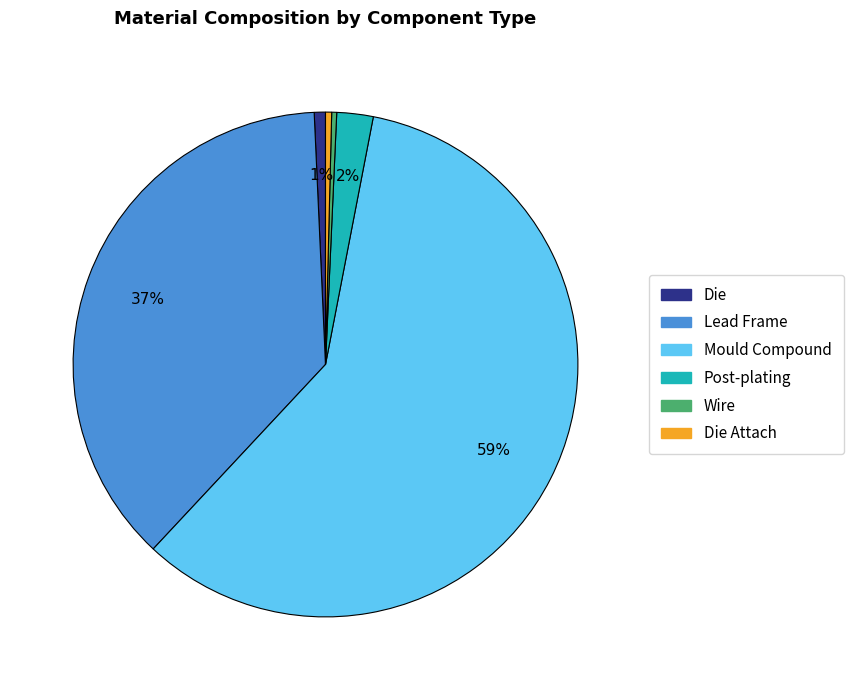

To the nearest percent, what portion does Die represent?

1%